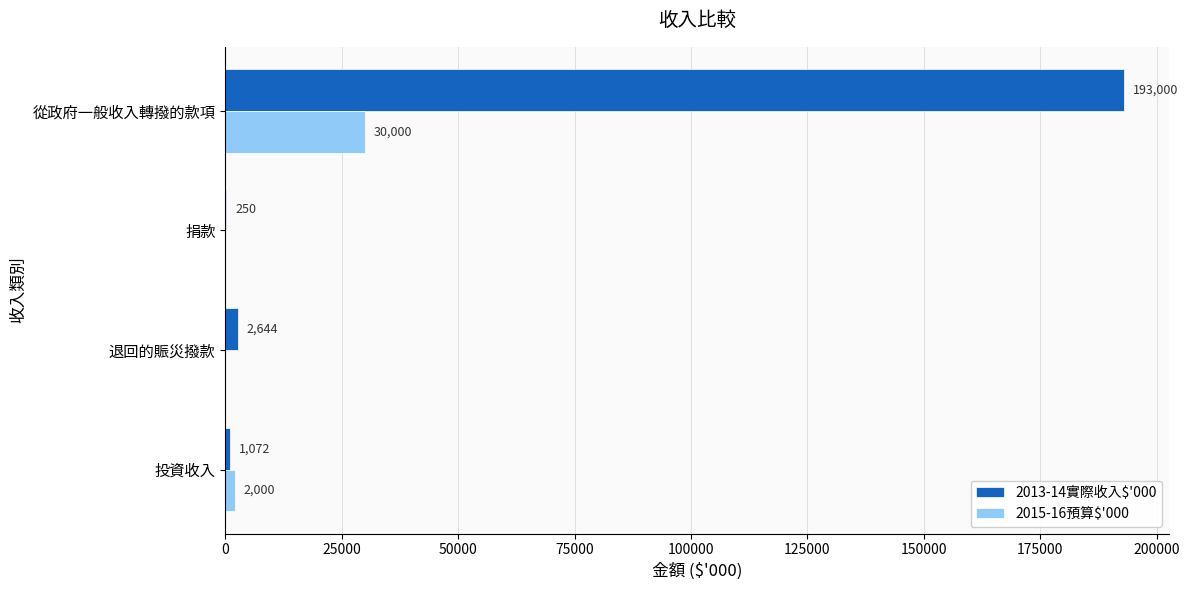

The 2013-14實際收入$'000 series shows 106004 at 從政府一般收入轉撥的款項. True or false?

False